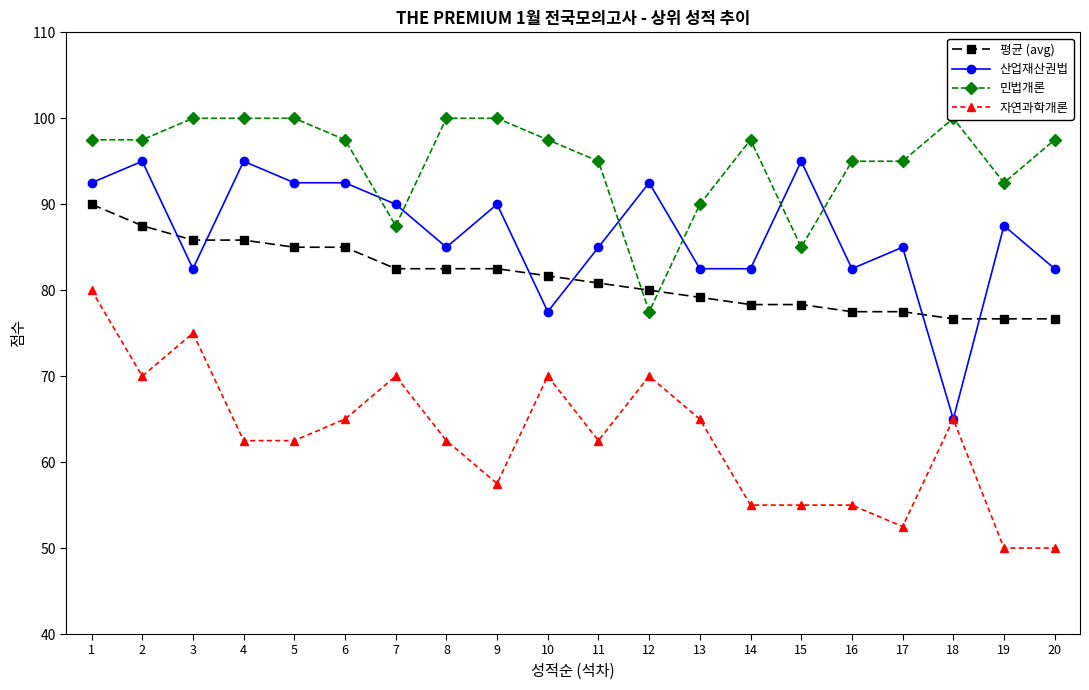

Where do 산업재산권법 and 민법개론 first cross each other?

6 and 7